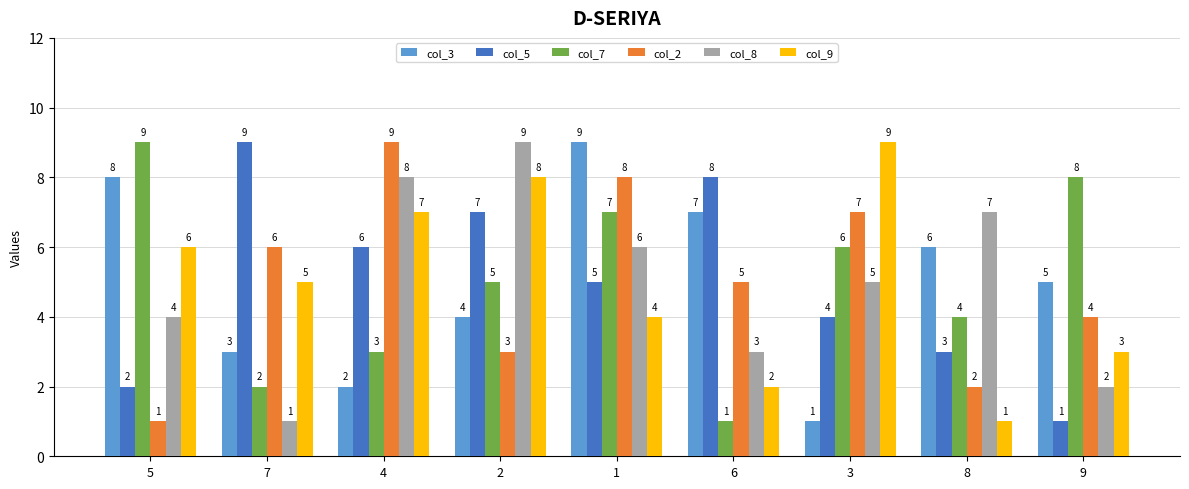

What value does the col_5 series have at 6?

8